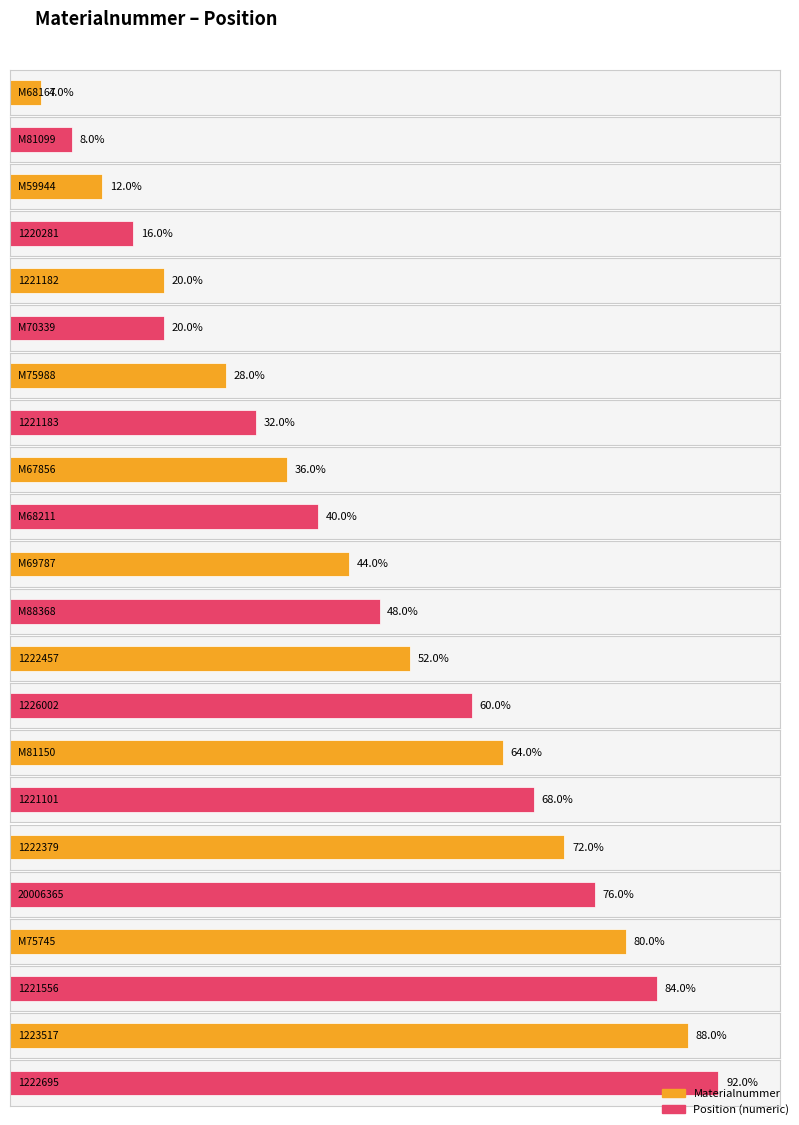

True or false: the data shows 4 at M59944.

False